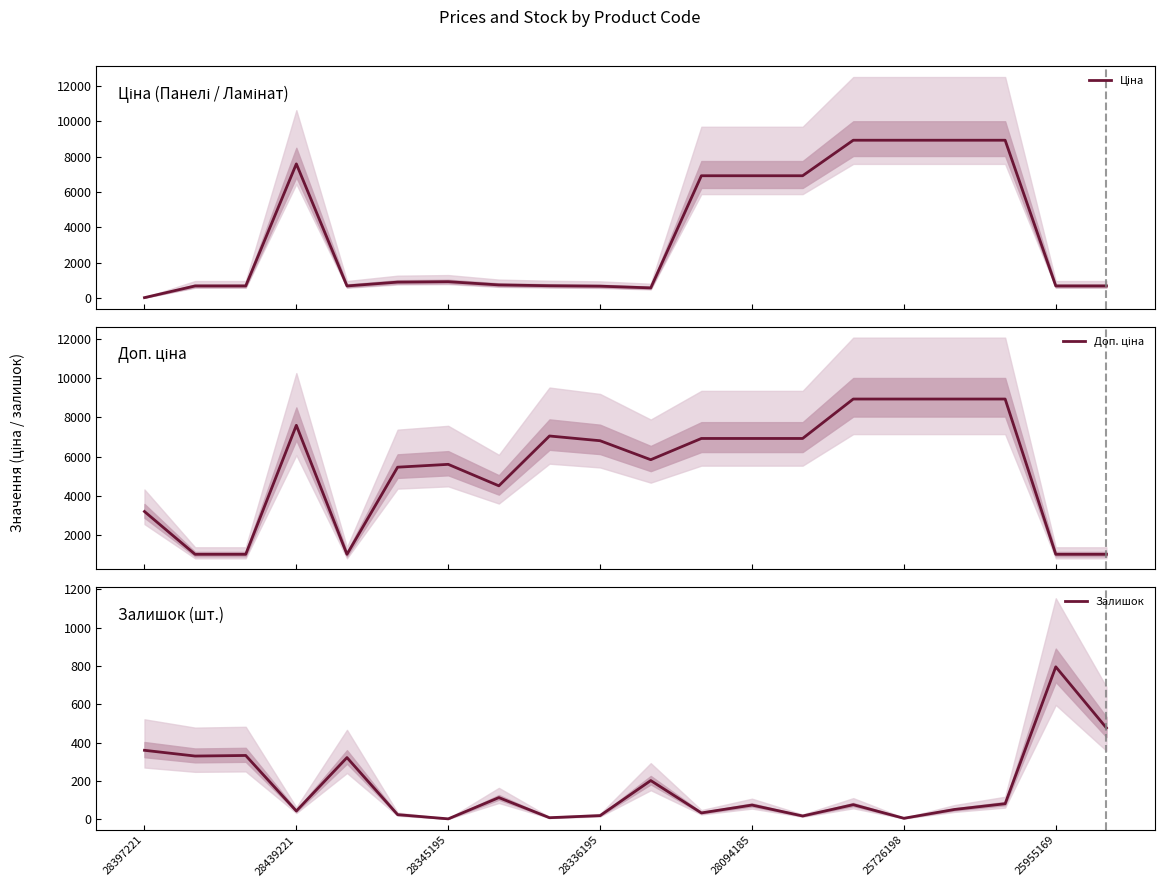

Which series has the widest spread of values?

Ціна